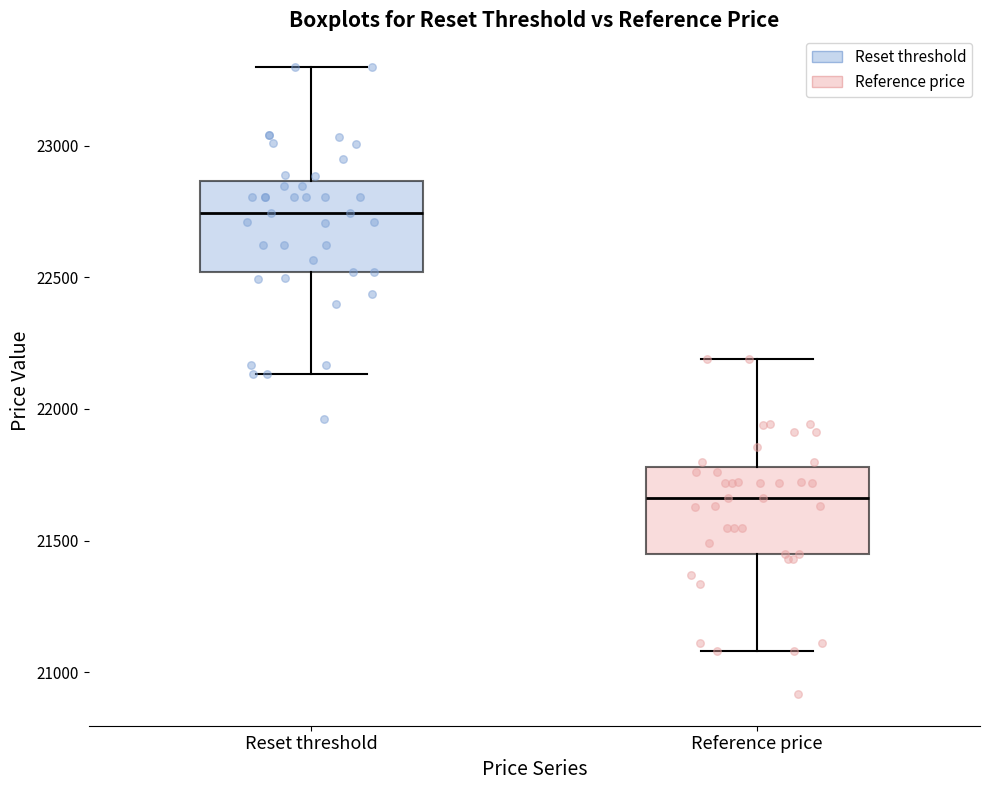

Where does the lower whisker of the box for Reference price end on the y-axis? The values are not printed on the chart, so give them approximately, as read against the axis.

21100